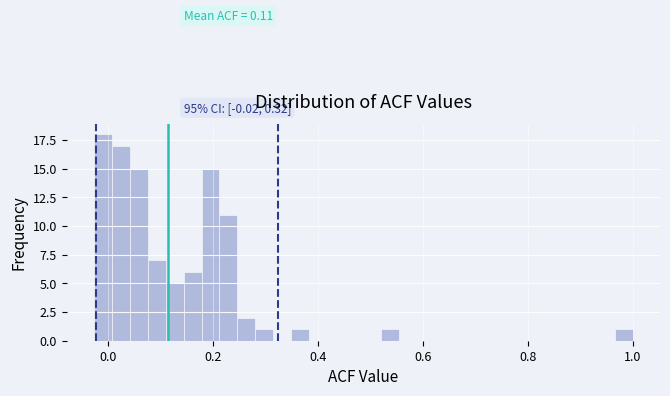

Around what value on the x-axis is the tallest bar? Give the approximate position of its centre, as read against the axis.

0.00